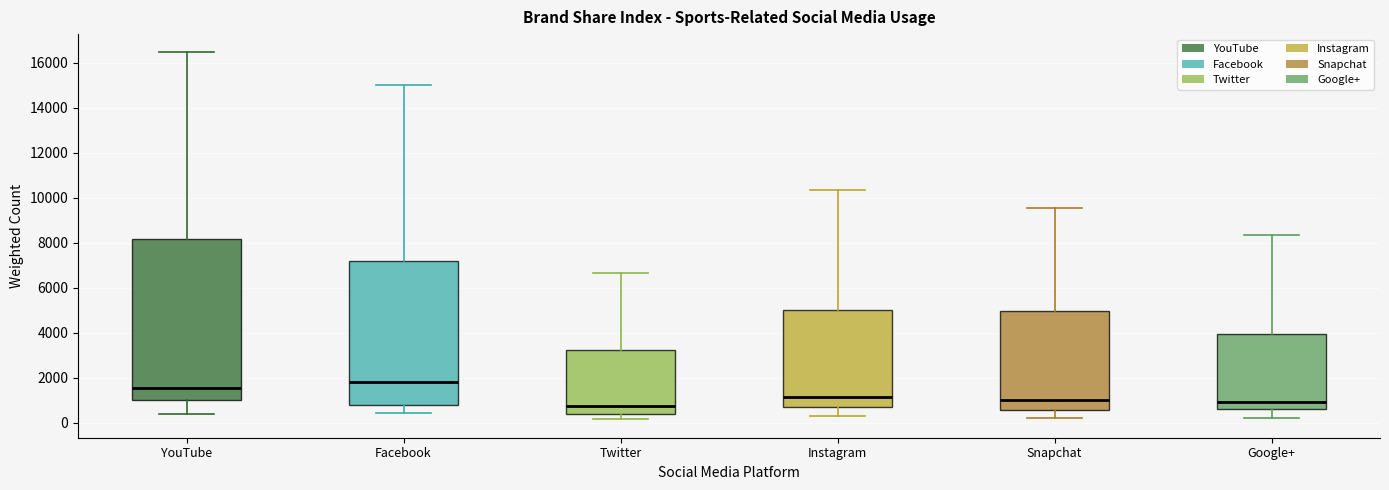

Where does the lower whisker of the box for Snapchat end on the y-axis? The values are not printed on the chart, so give them approximately, as read against the axis.

200